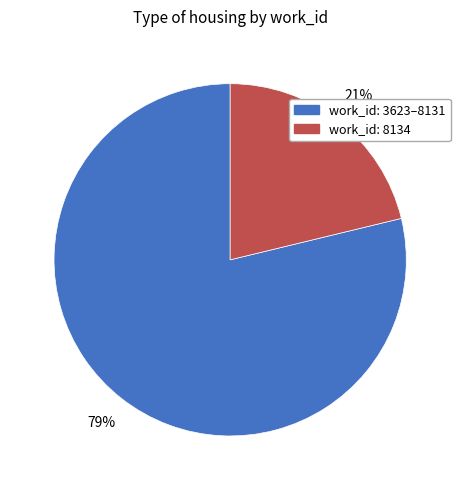

Is there a majority slice in this chart?

Yes